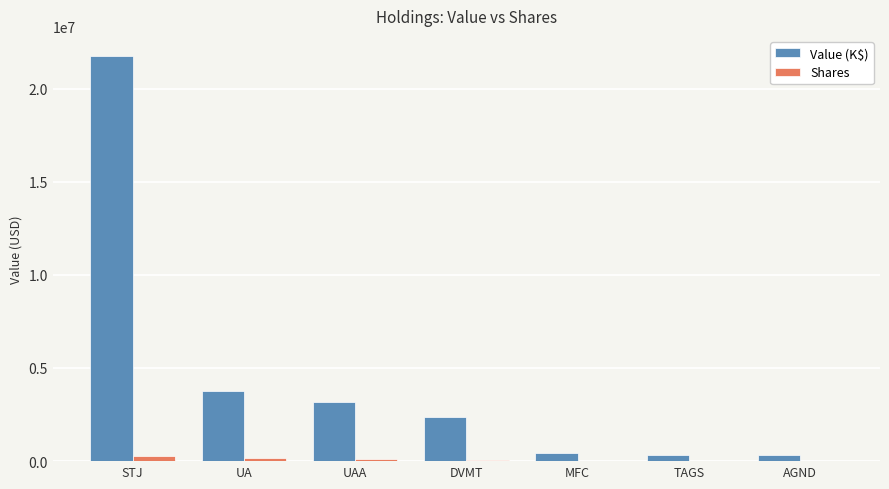

What is the sum of all Value (K$) values?

32157000